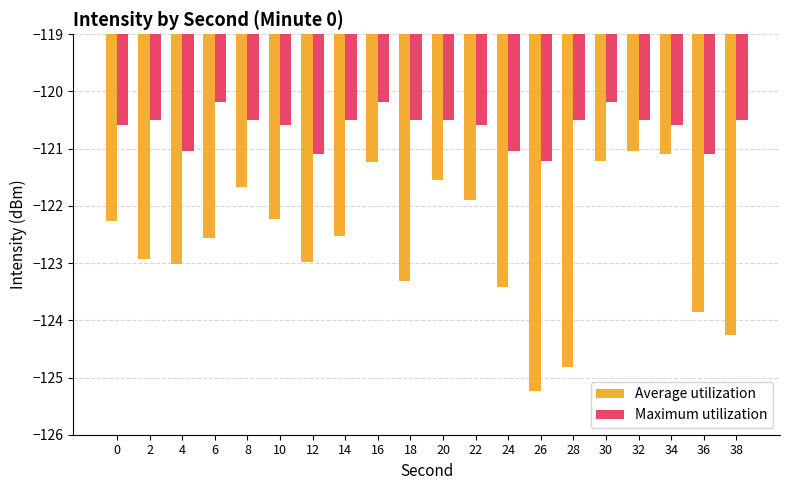

What is the difference between the second highest and minimum values in the Maximum utilization series?

1.0